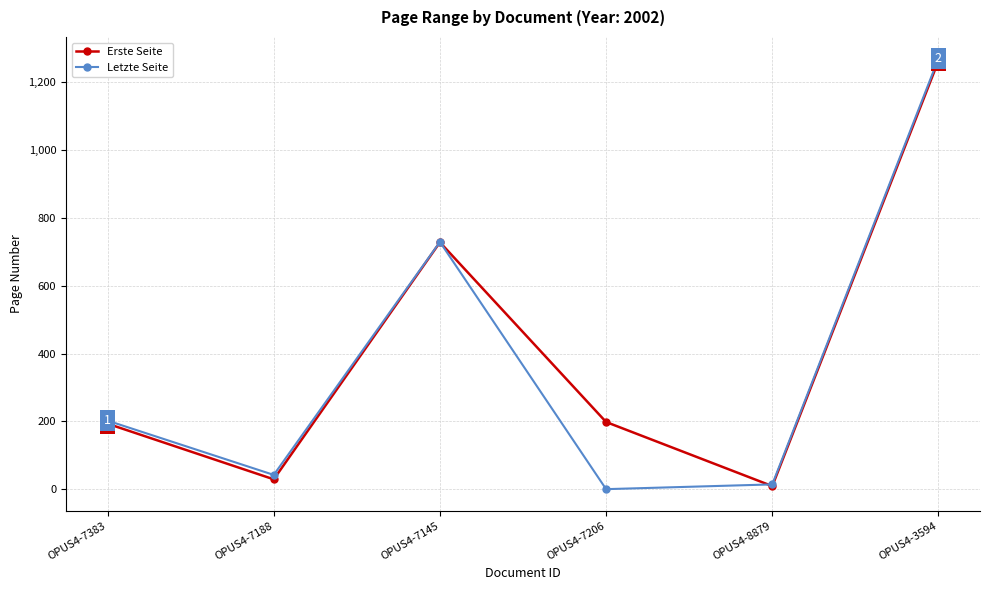

The value of Letzte Seite at OPUS4-7383 is 202. True or false?

True